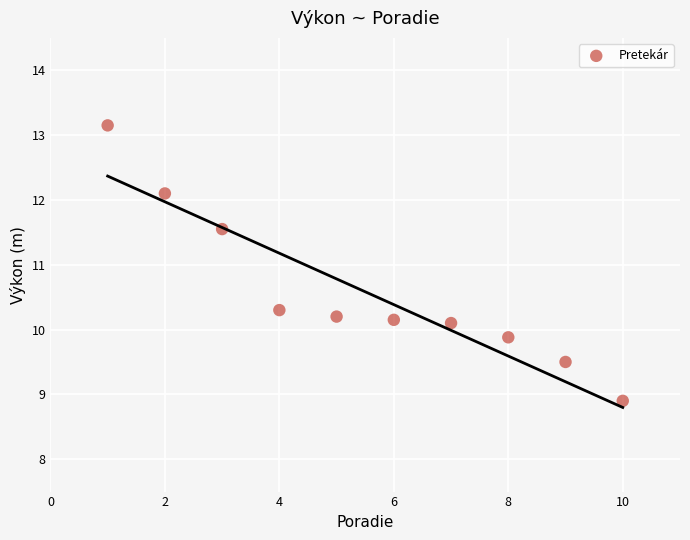

What Y value in the scatter plot is closest to 11?

11.6